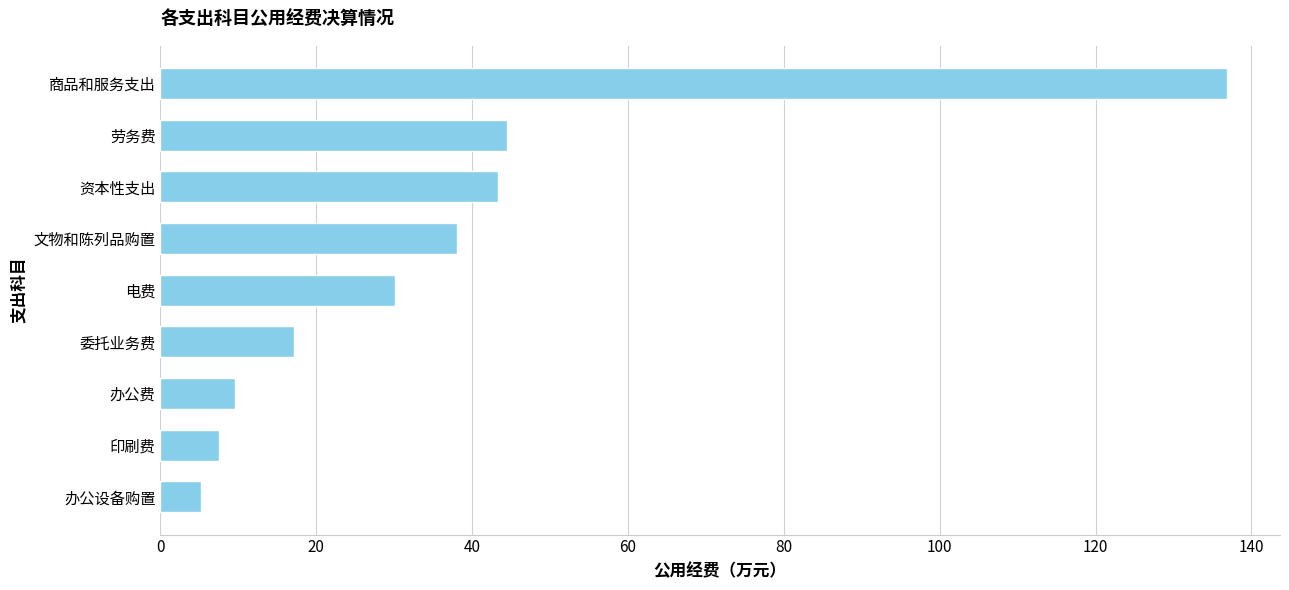

What is the difference between the maximum and minimum values?

131.6